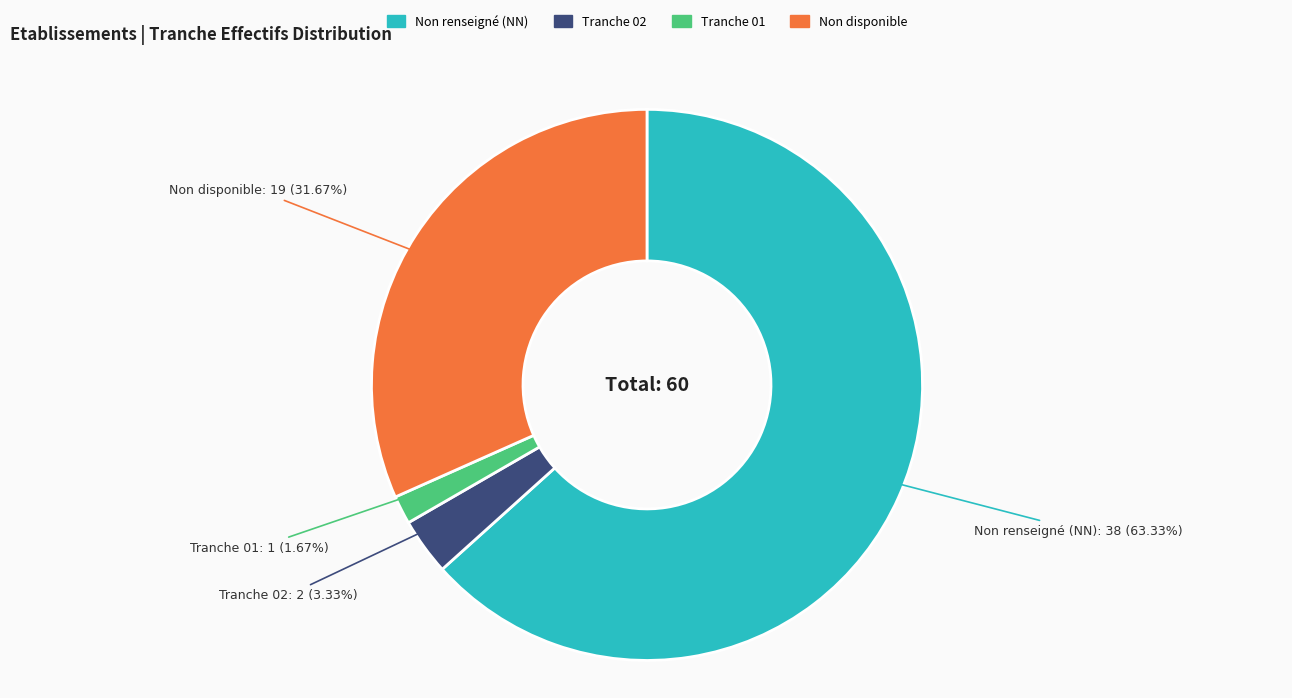

Does any single category account for the majority?

Yes